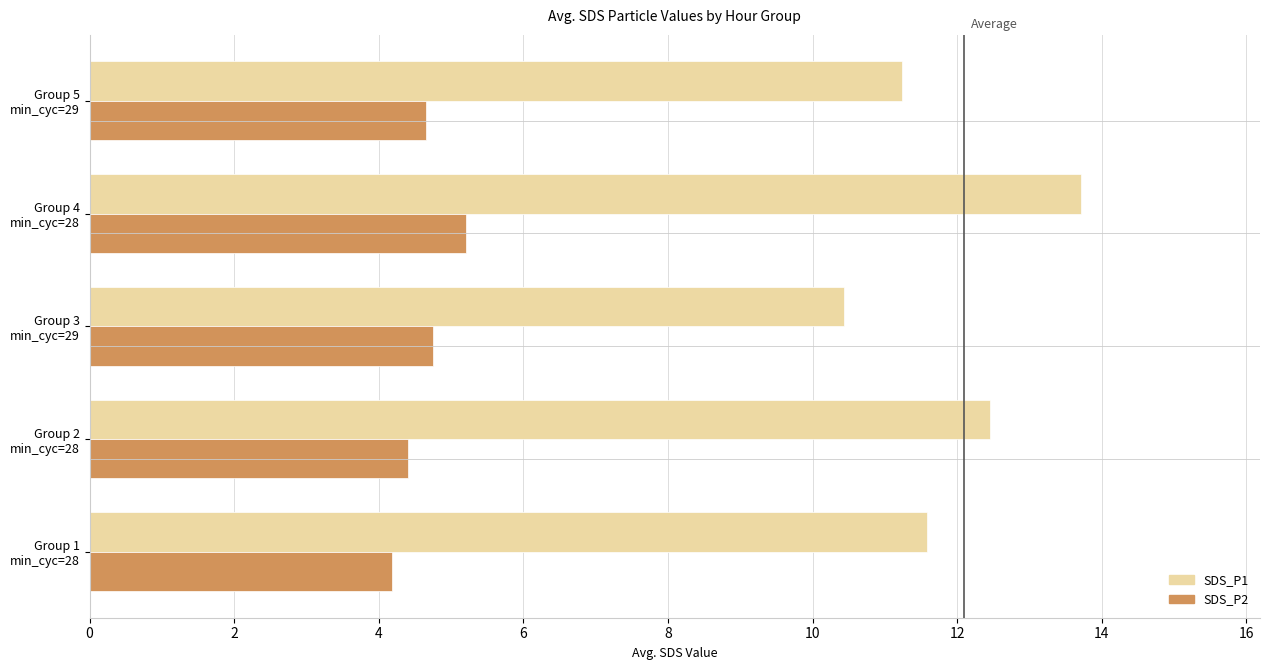

Which series has the largest total across all categories?

SDS_P1